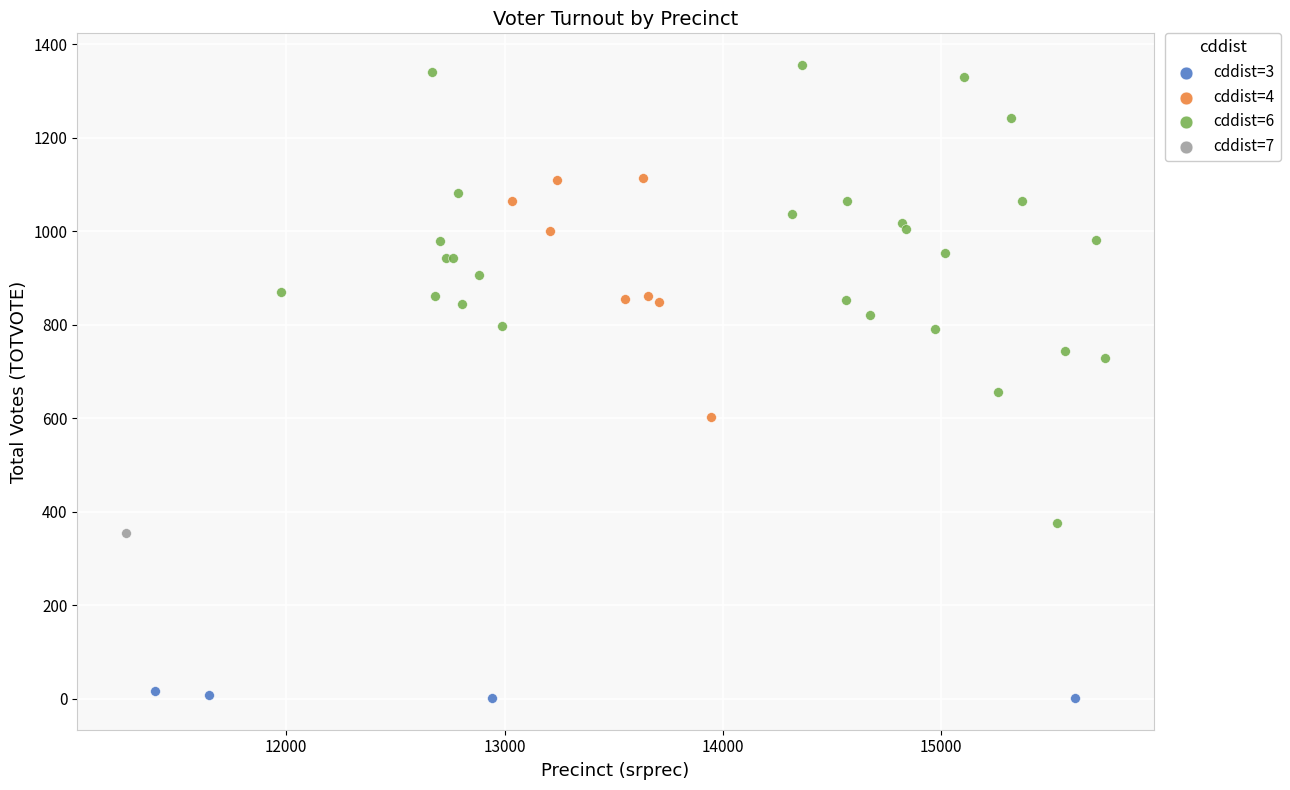

What are all the series names shown in the legend?

cddist=3, cddist=4, cddist=6, cddist=7